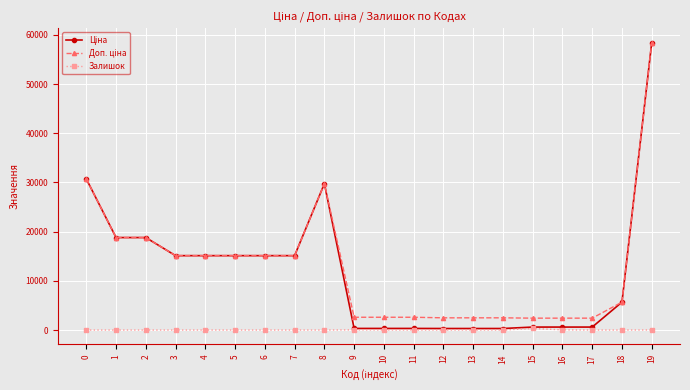

True or false: Залишок has more than 1 interior local peaks.

True